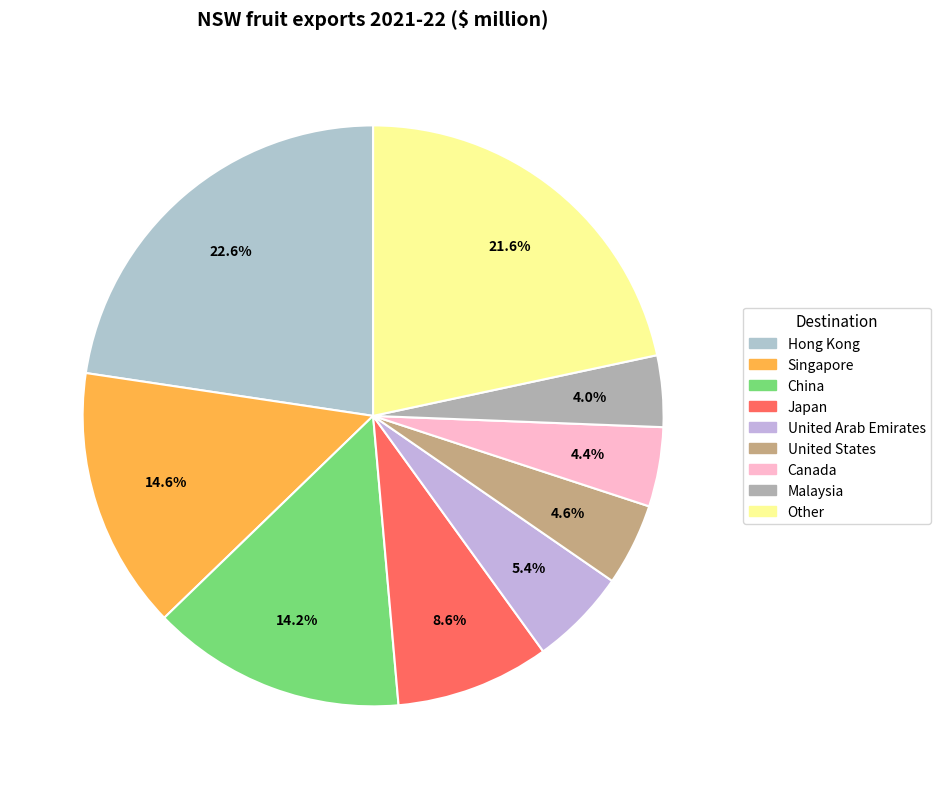

How many segments does this pie chart have?

9